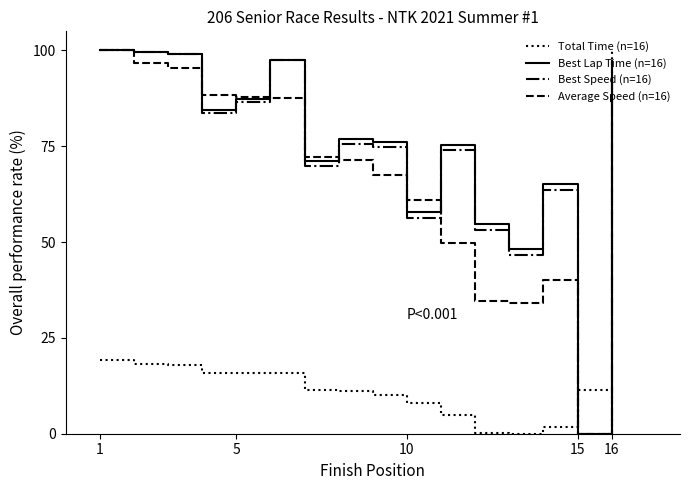

What are all the series names shown in the legend?

Total Time (n=16), Best Lap Time (n=16), Best Speed (n=16), Average Speed (n=16)